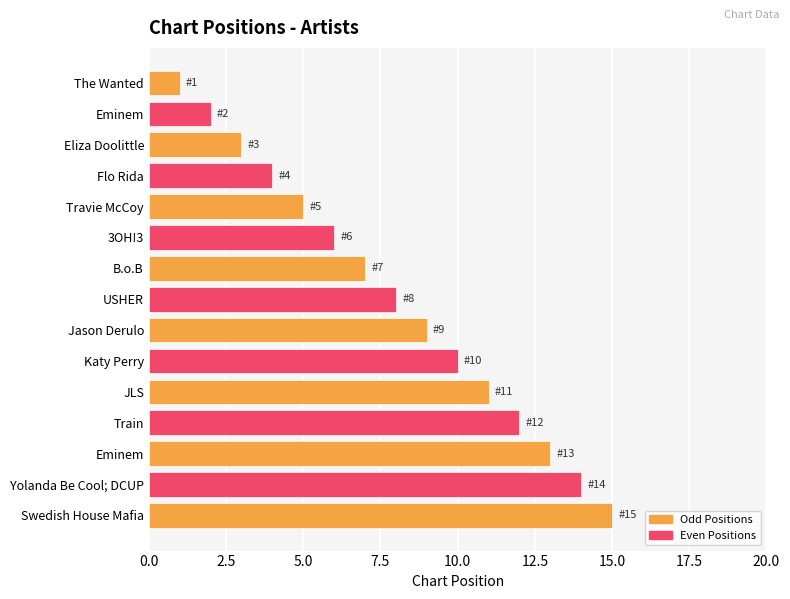

What is the maximum value shown in the chart?

15